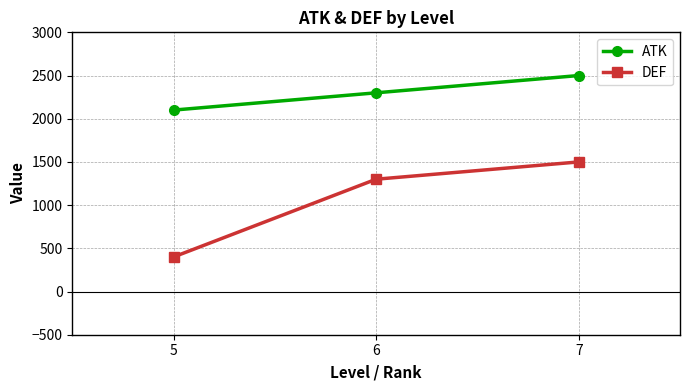

Reading left to right, extract all data points from this chart.

ATK: 2100	2300	2500
DEF: 400	1300	1500